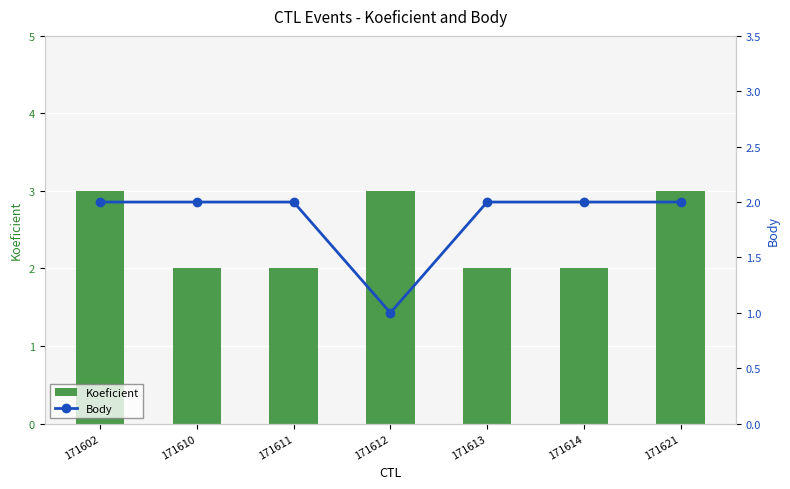

At which category does the chart reach its peak across all series?

171602